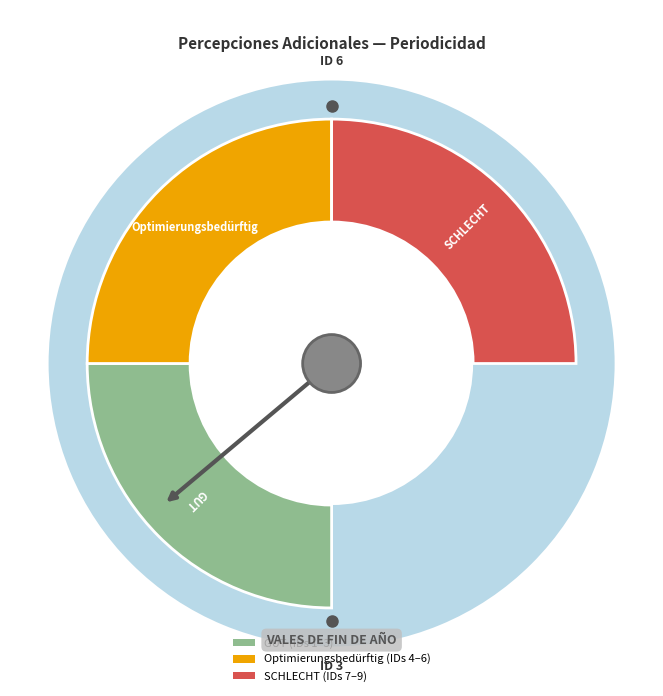

Combined, what portion of the pie is 3 and 8?

24.4%